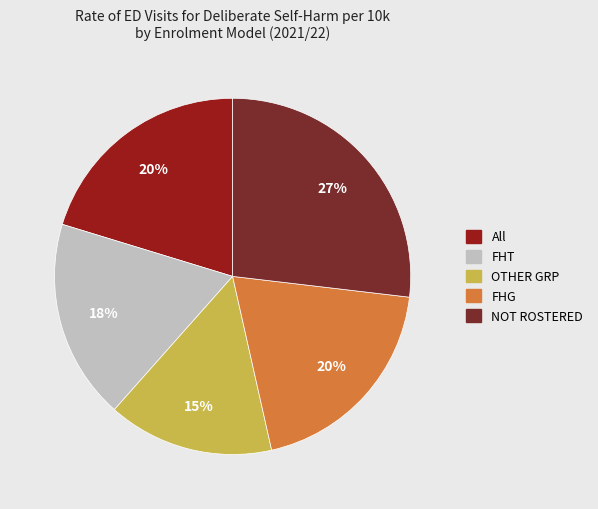

To the nearest percent, what is the difference between the All and FHT slice percentages?

2%